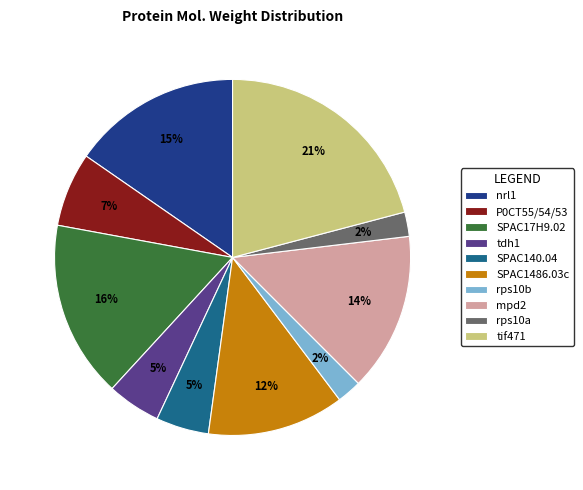

Combined, do nrl1 and rps10a account for over 50%?

No